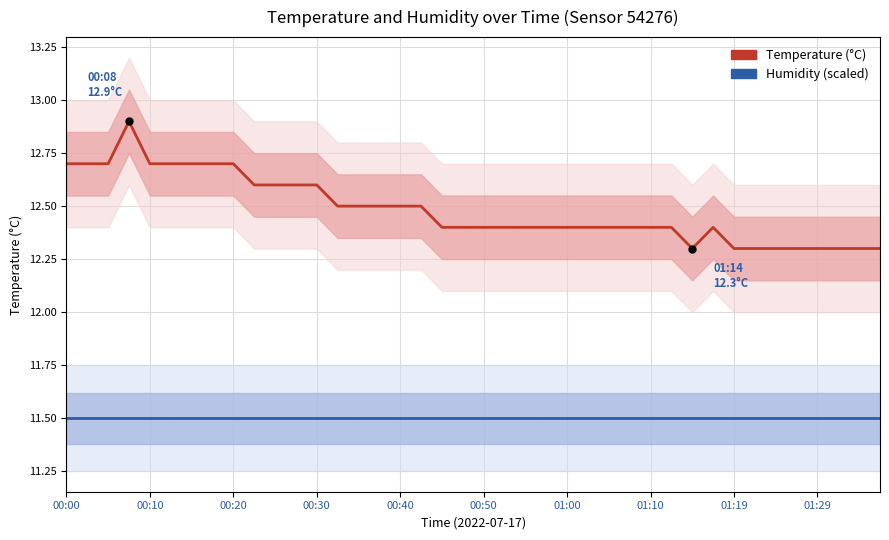

What is the total value across all series at 14?

24.0